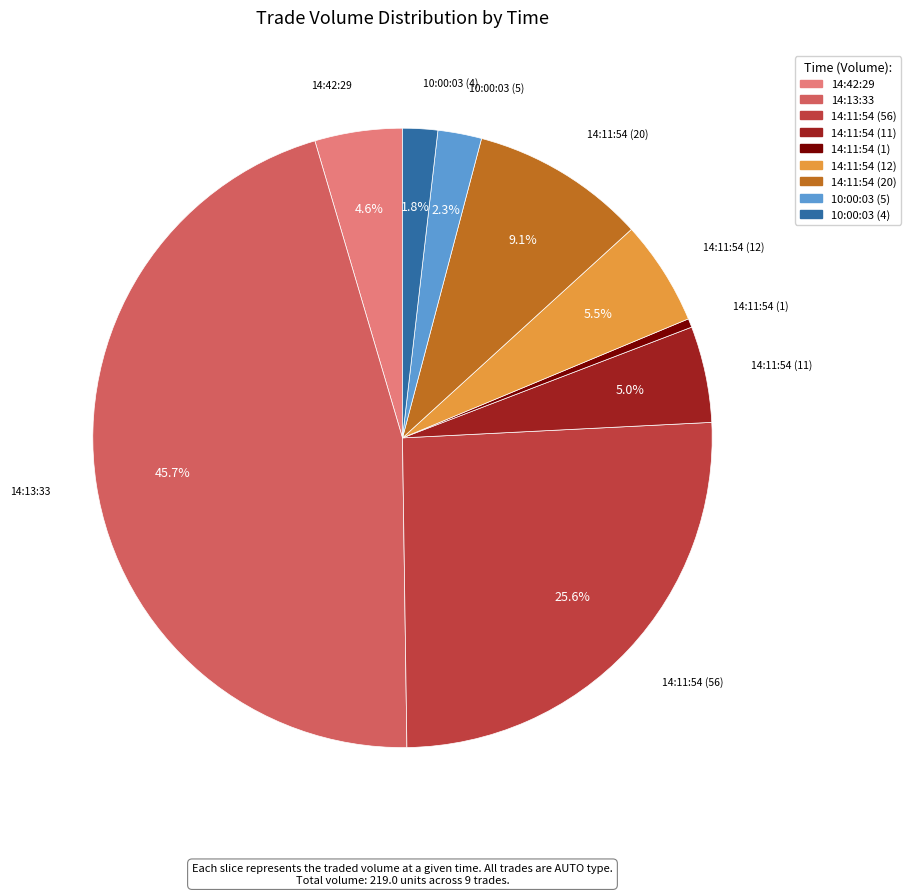

To the nearest percent, what is the combined percentage of 14:11:54 (1) and 14:11:54 (12)?

6%